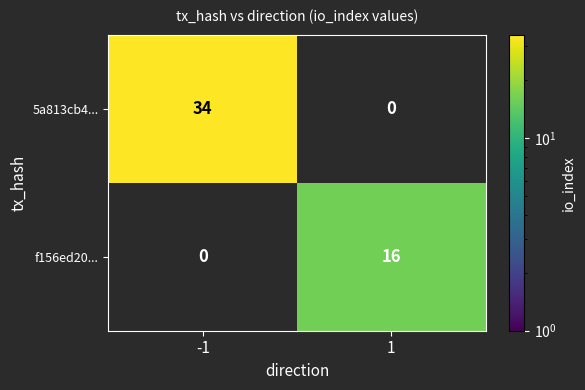

What is the maximum value shown in the chart?

34